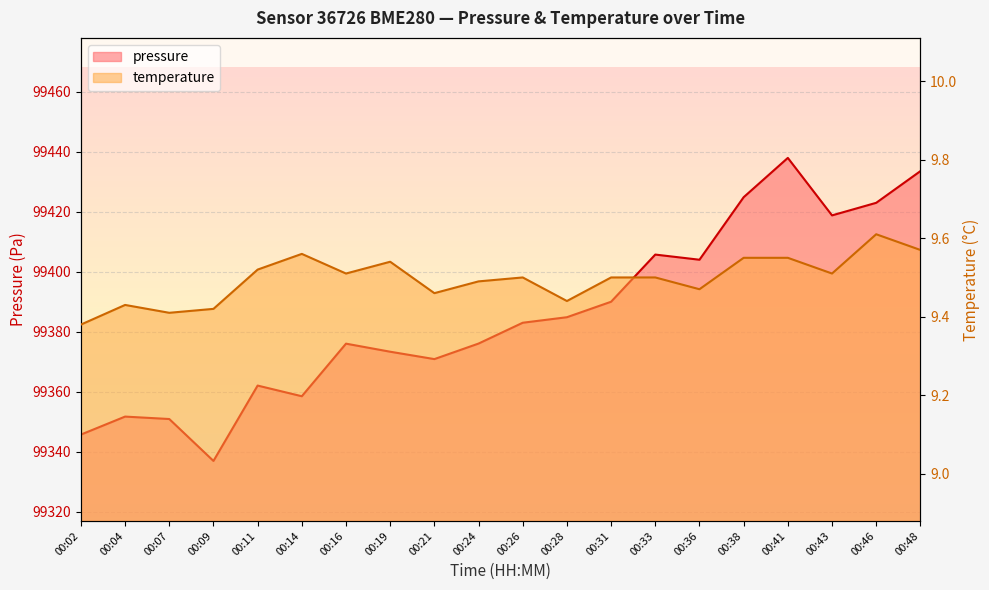

What is the highest value of the pressure series?

99437.9